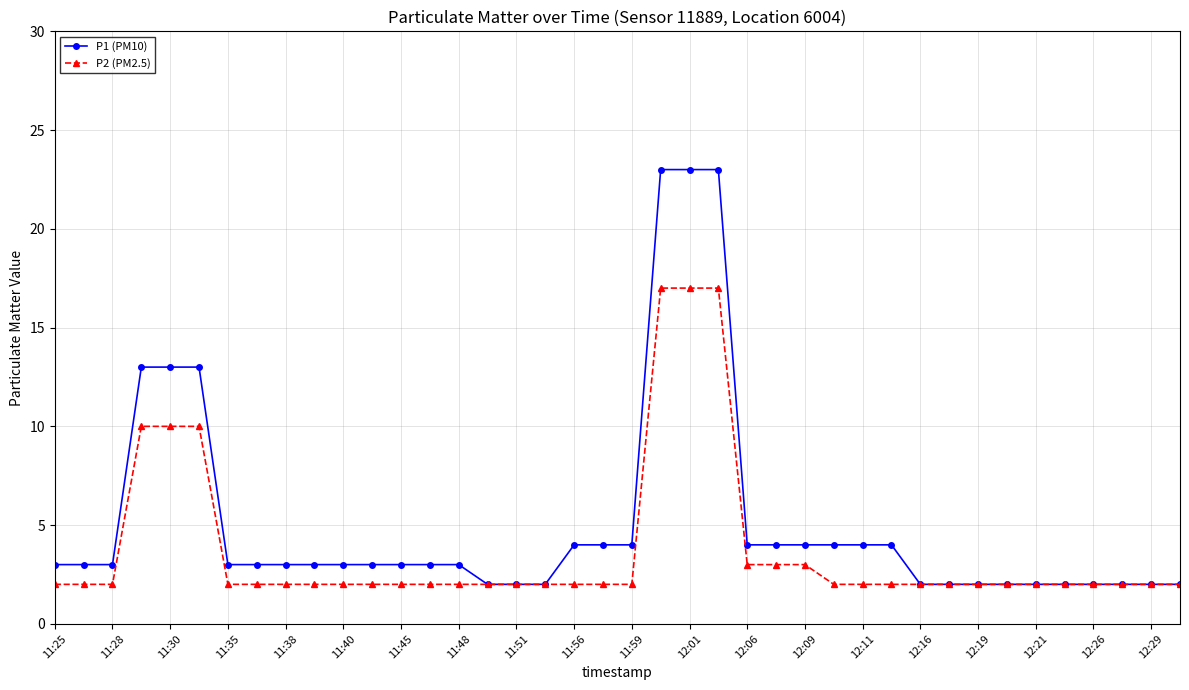

Which series has the widest spread of values?

P1 (PM10)